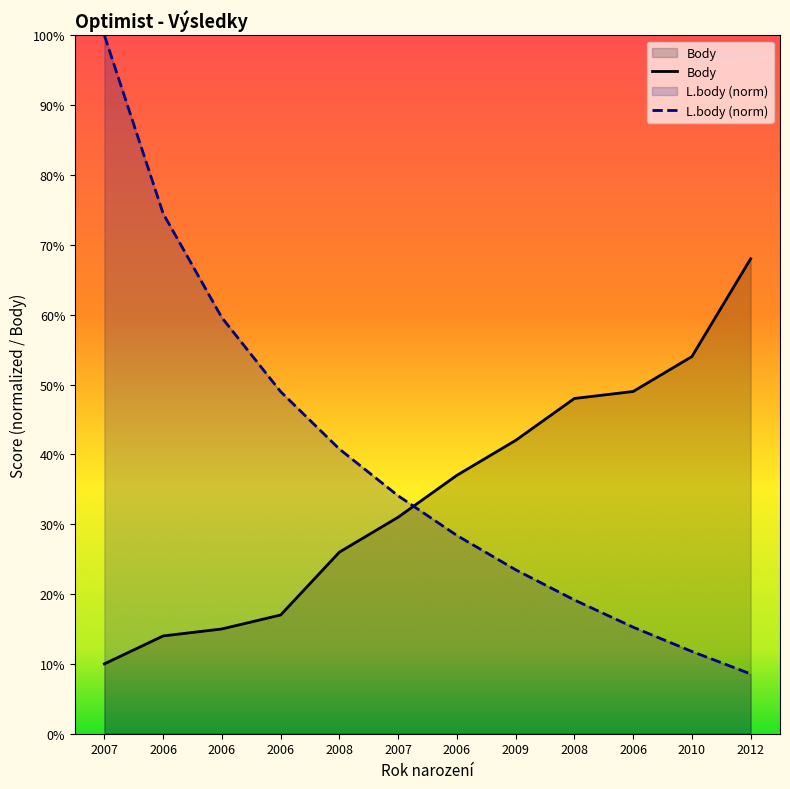

Where do Body and L.body (norm) first cross each other?

2007 and 2006